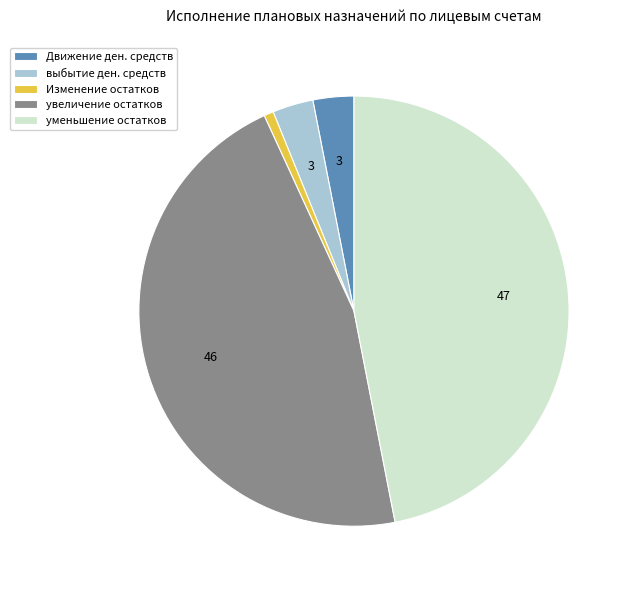

Is Изменение остатков the majority of the pie?

No